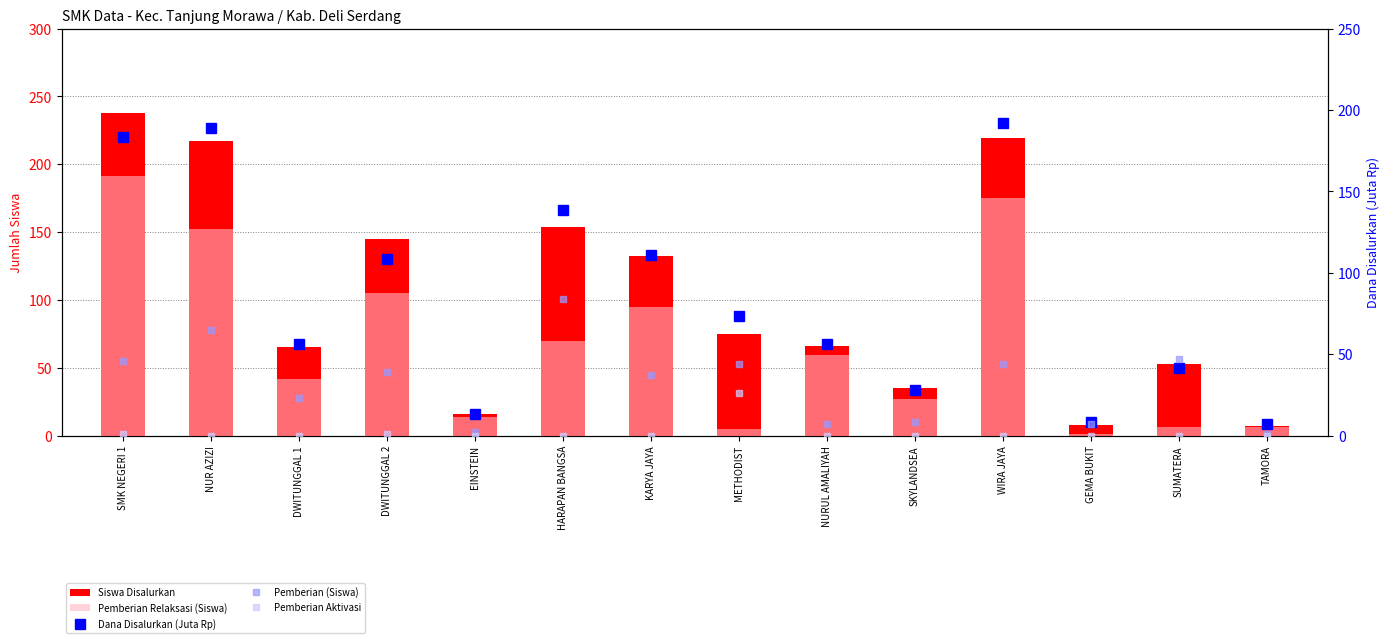

How many distinct data groups are displayed?

5